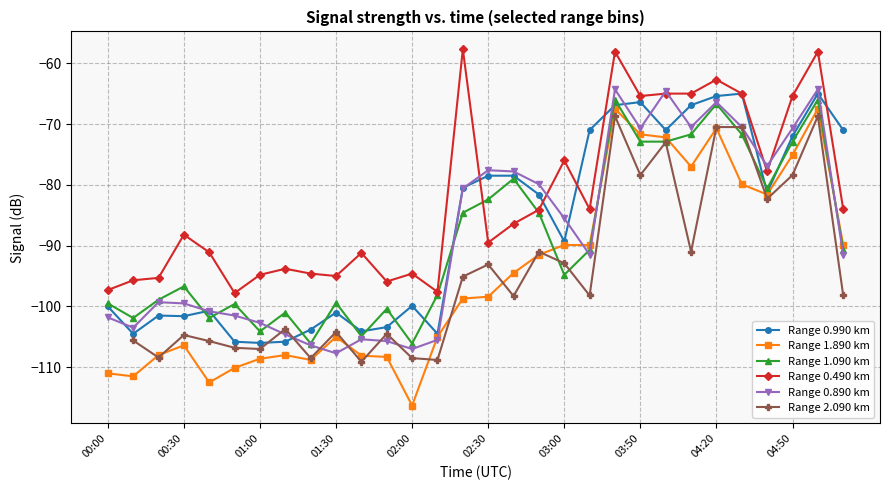

The Range 1.890 km series shows -70.7 at 04:20. True or false?

True